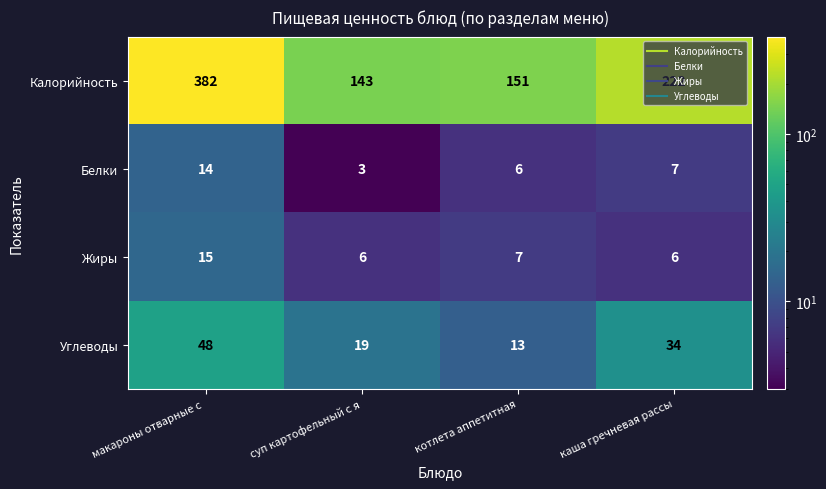

What is the difference between the maximum and second lowest values in the Белки series?

8